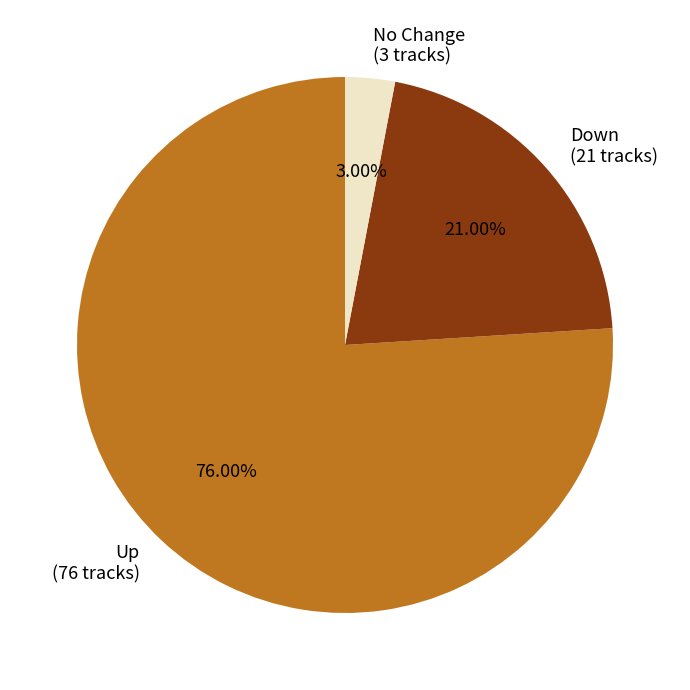

How many segments does this pie chart have?

3